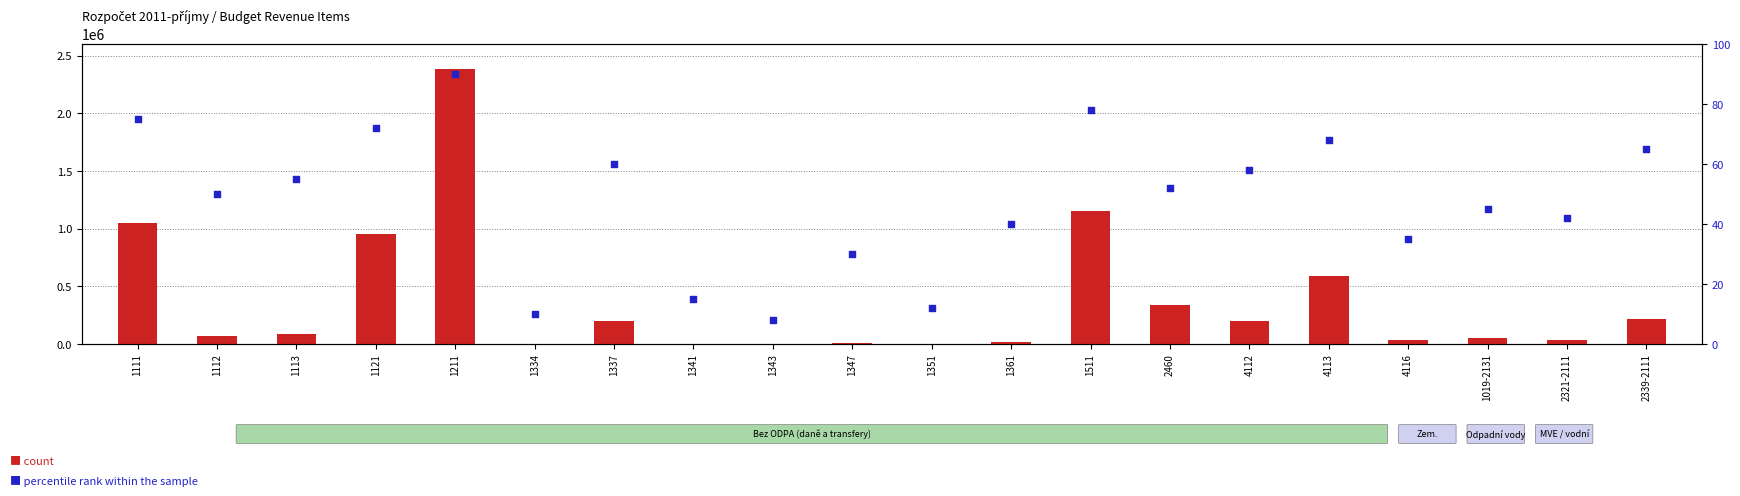

Which series contains the lowest Y value?

percentile rank within the sample